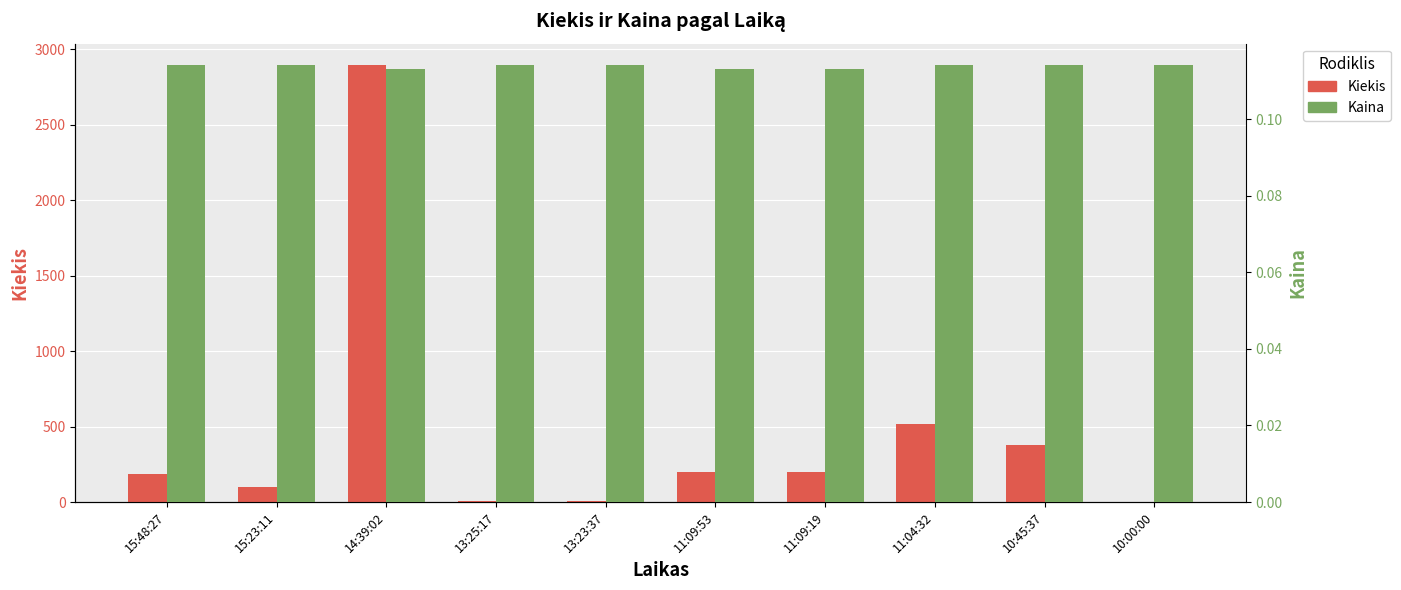

What is the maximum value for Kiekis?

2892.0